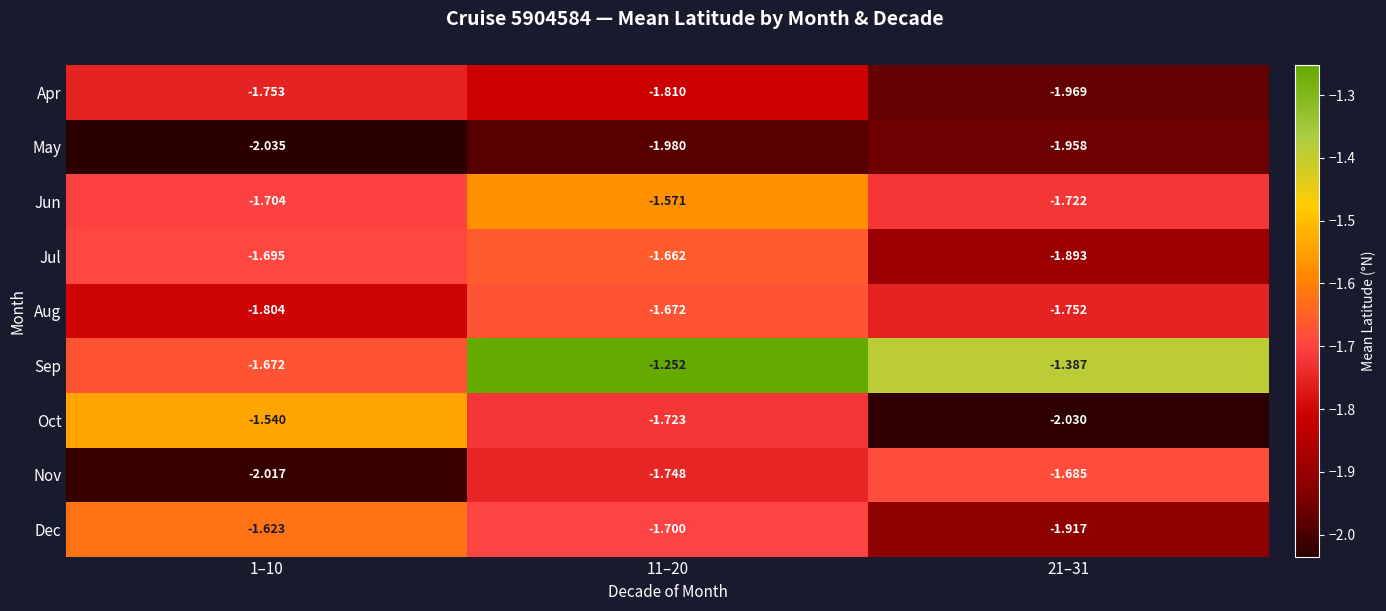

Which category has the lowest value across all series?

1–10